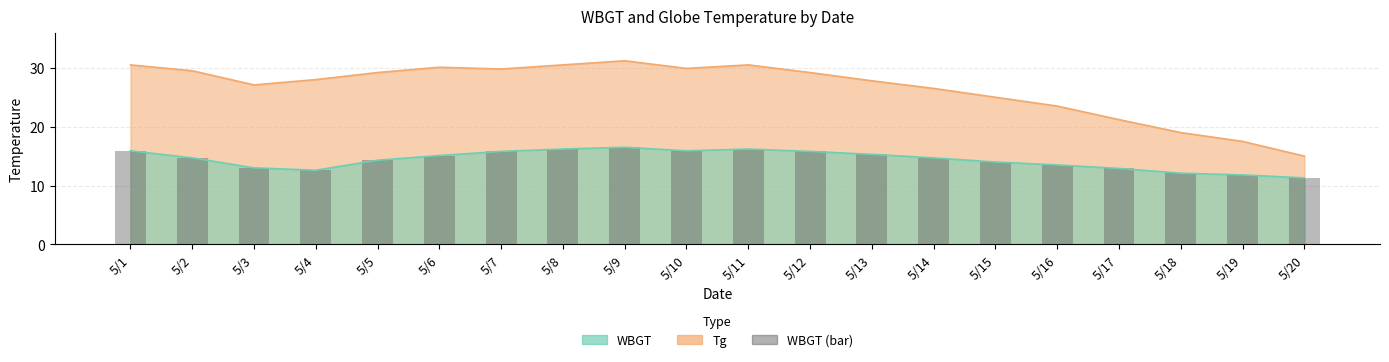

What is the value of the 17th bar from the left?

12.9